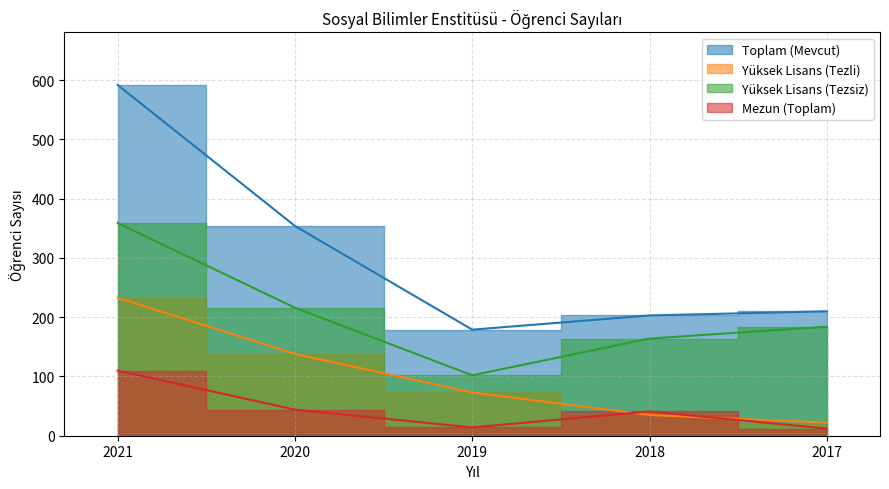

The Yüksek Lisans (Tezsiz) series shows 121 at 2017. True or false?

False